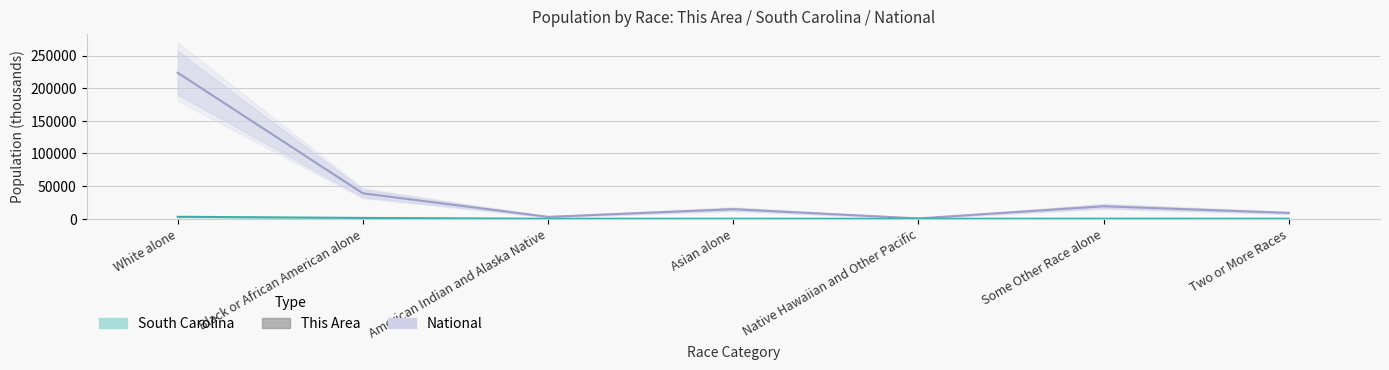

What is the label of the 7th bar from the right?

White alone